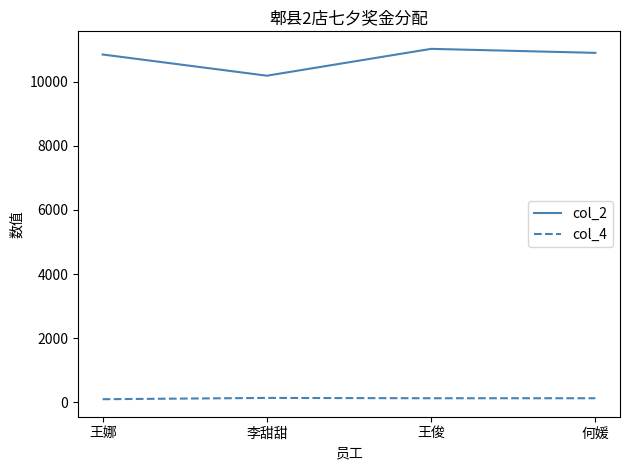

What is the difference between the highest and lowest values at 何媛?

10768